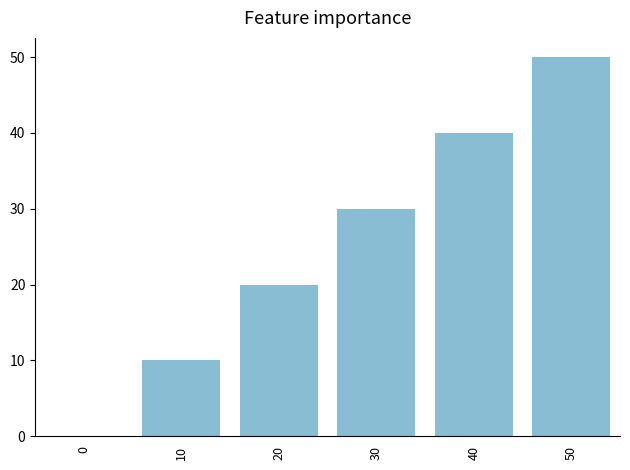

What is the greatest value displayed?

50.0